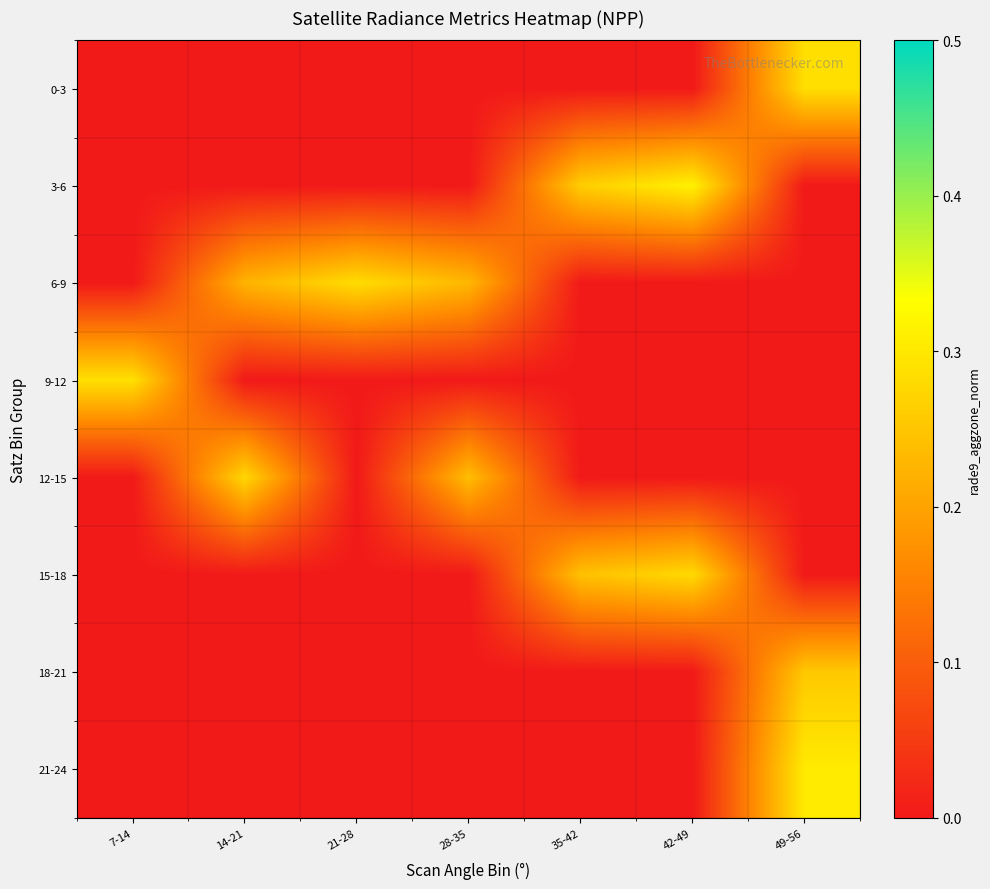

Between 7-14 and 49-56, which is larger?

49-56